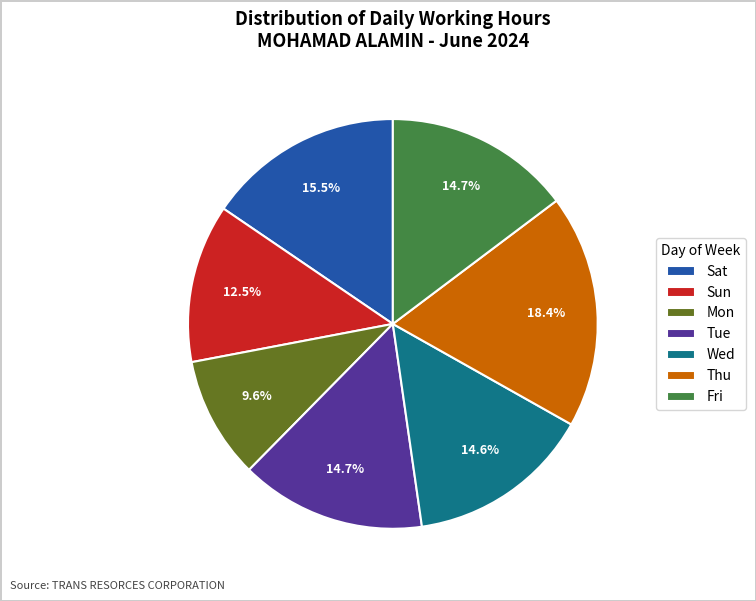

Approximately how many times larger is the value at Wed compared to Fri?

1.0